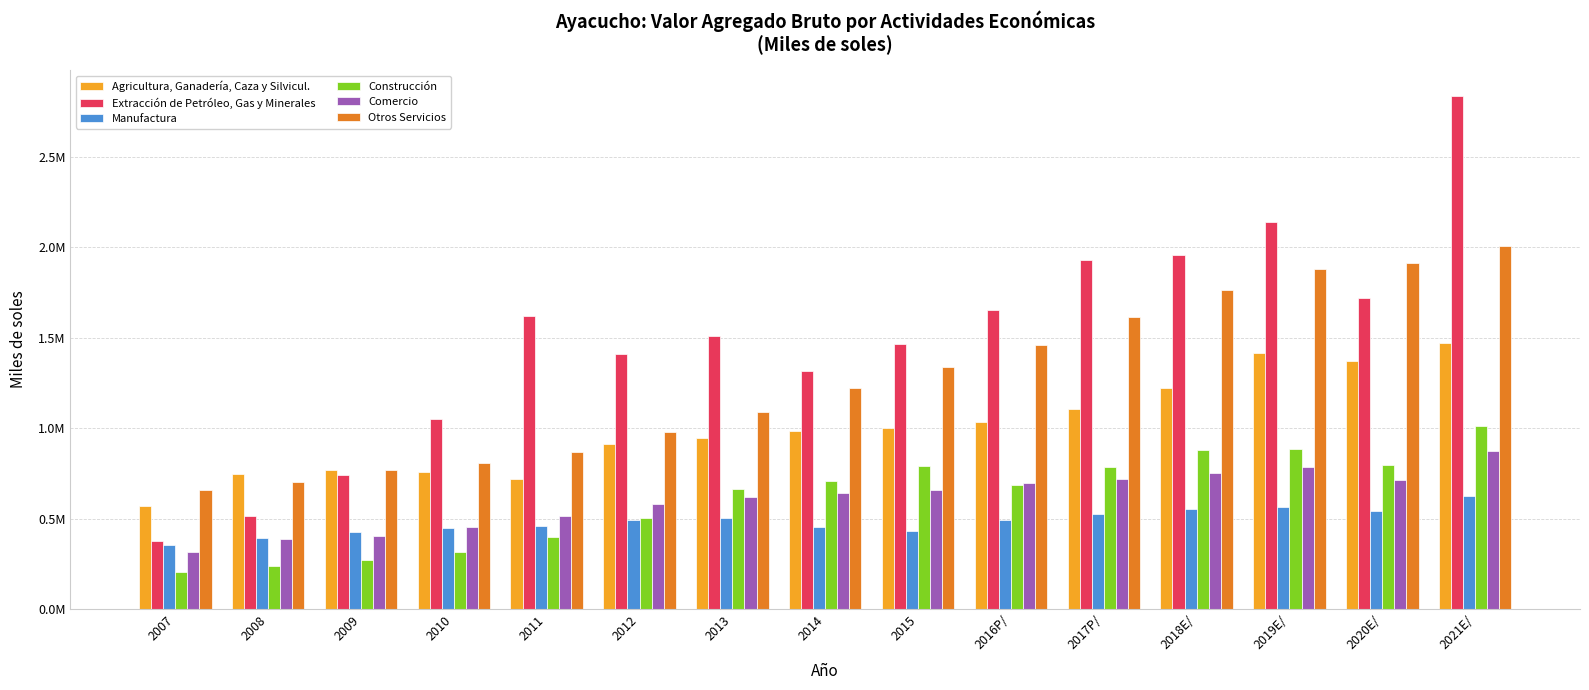

What are all the series names shown in the legend?

Agricultura, Ganadería, Caza y Silvicul., Extracción de Petróleo, Gas y Minerales, Manufactura, Construcción, Comercio, Otros Servicios